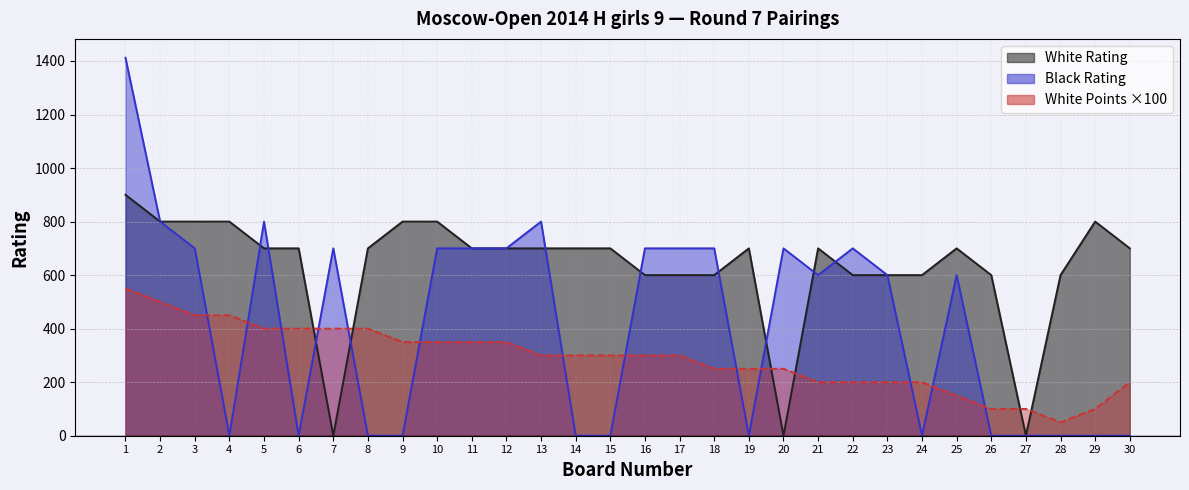

What is the average value of the Black series?

420